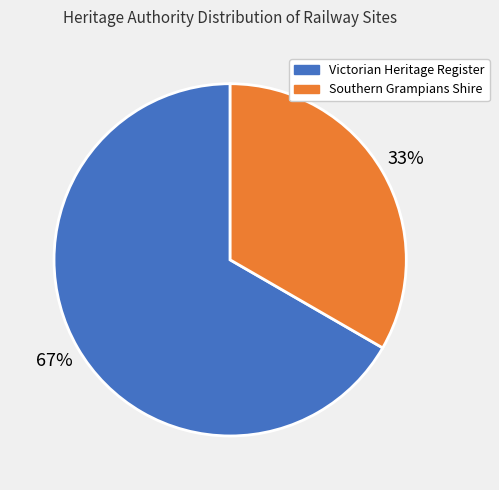

Is it true that Southern Grampians Shire is 47% of the pie?

False